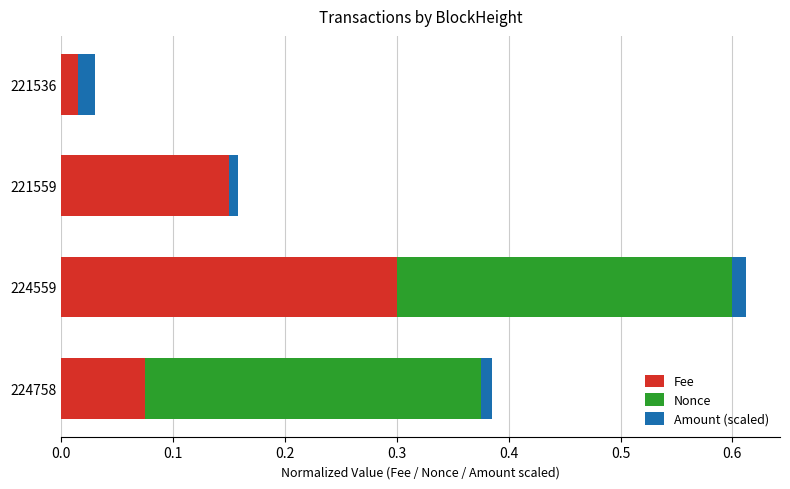

What is the sum of all Fee values?

0.5